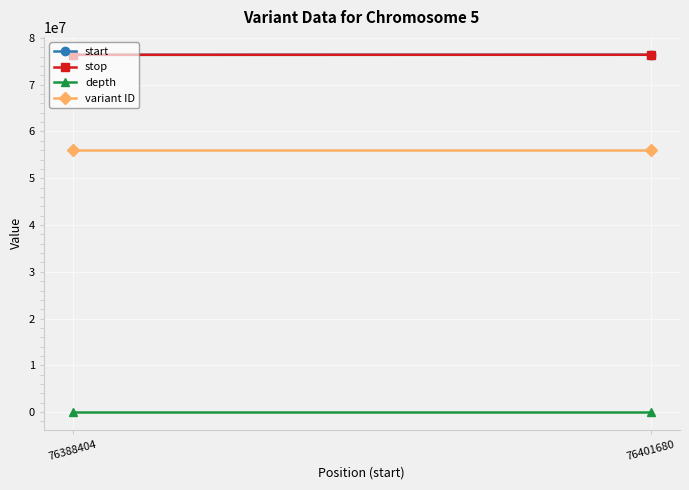

What value does the depth series have at 76388404?

2